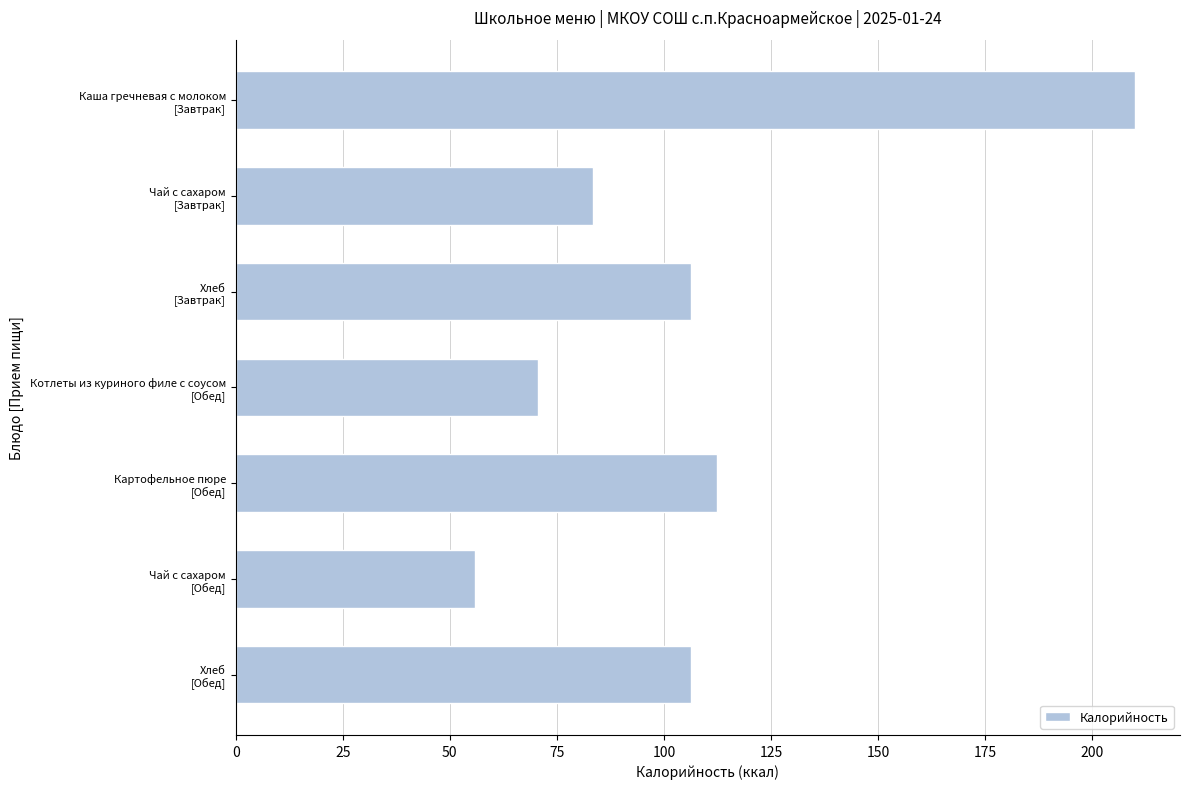

What is the minimum value shown in the chart?

56.0